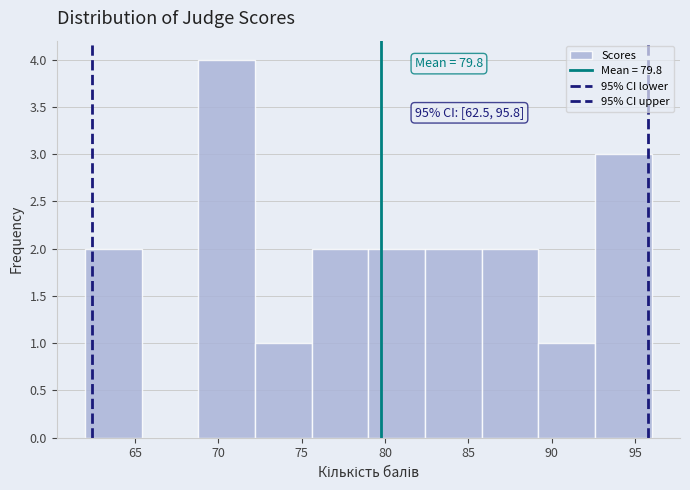

Over which range of the x-axis is the bar tallest?

68.8 to 72.2